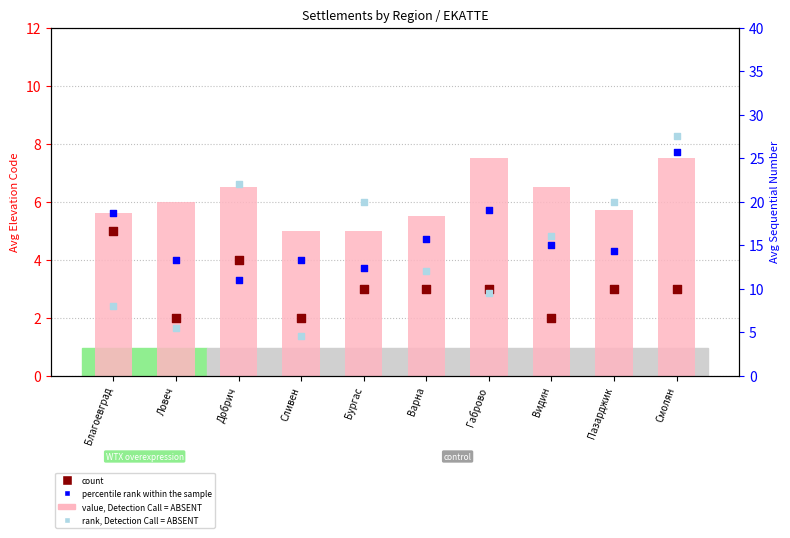

Which series contains the lowest Y value?

count